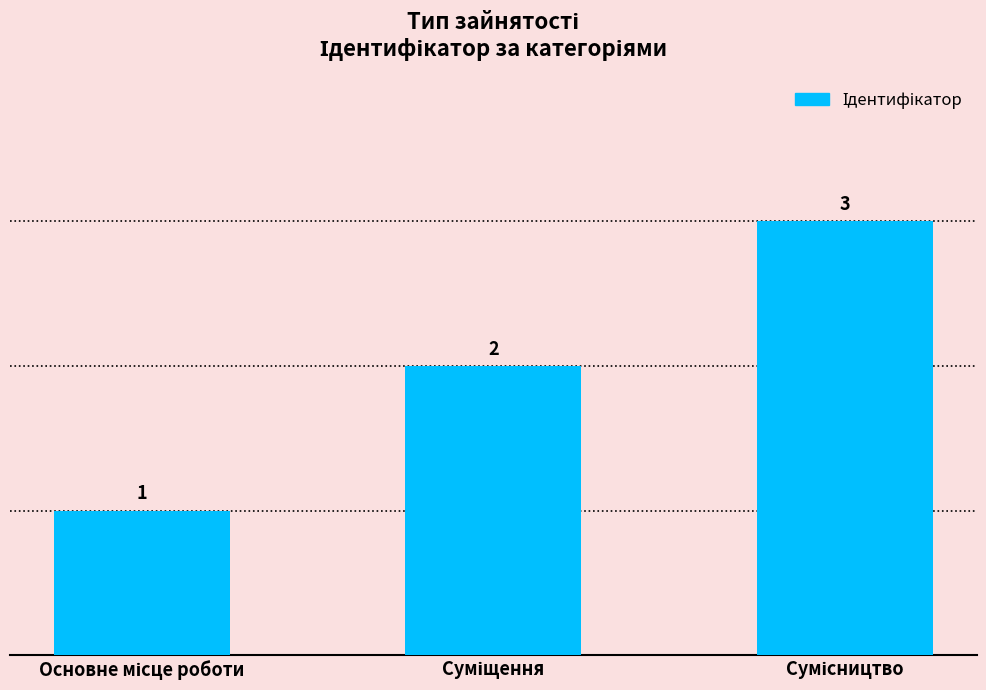

What is the difference between the maximum and minimum values?

2